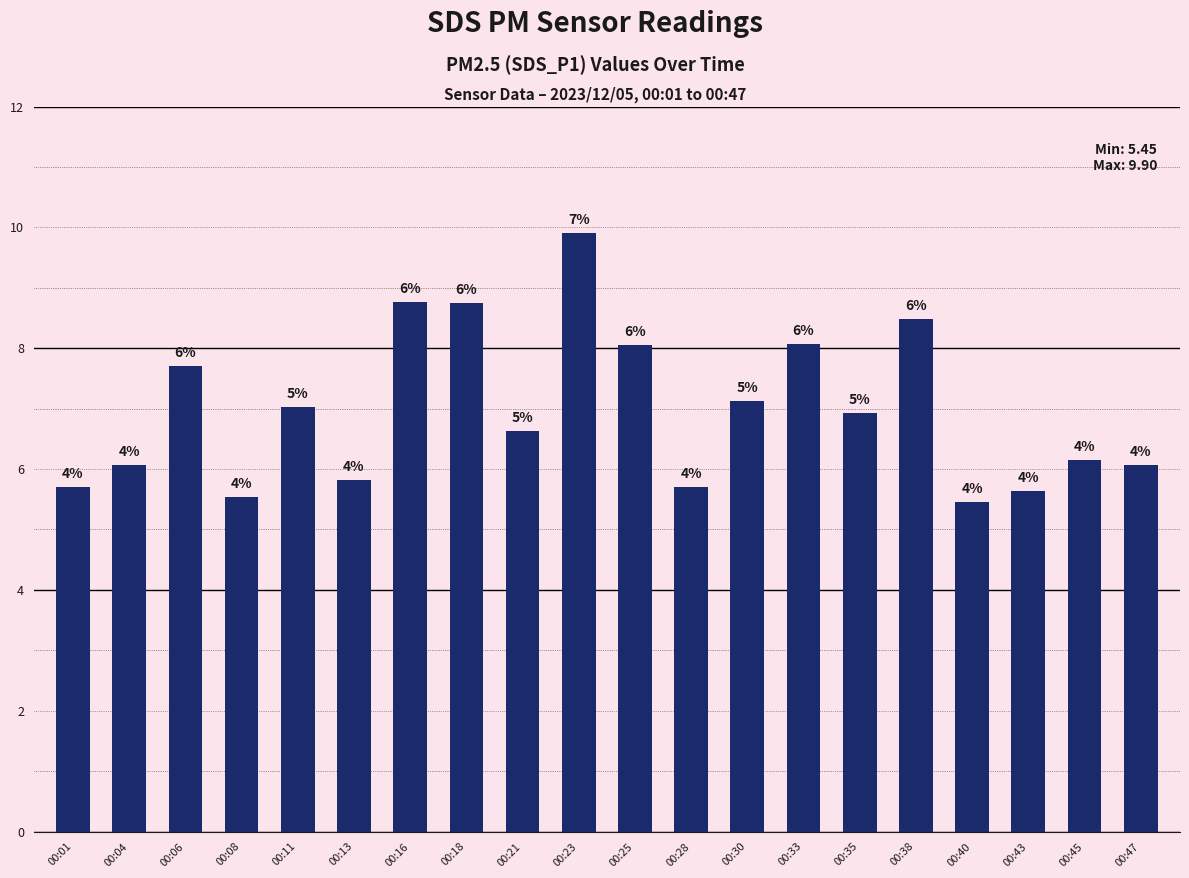

How many bars are there in total?

20